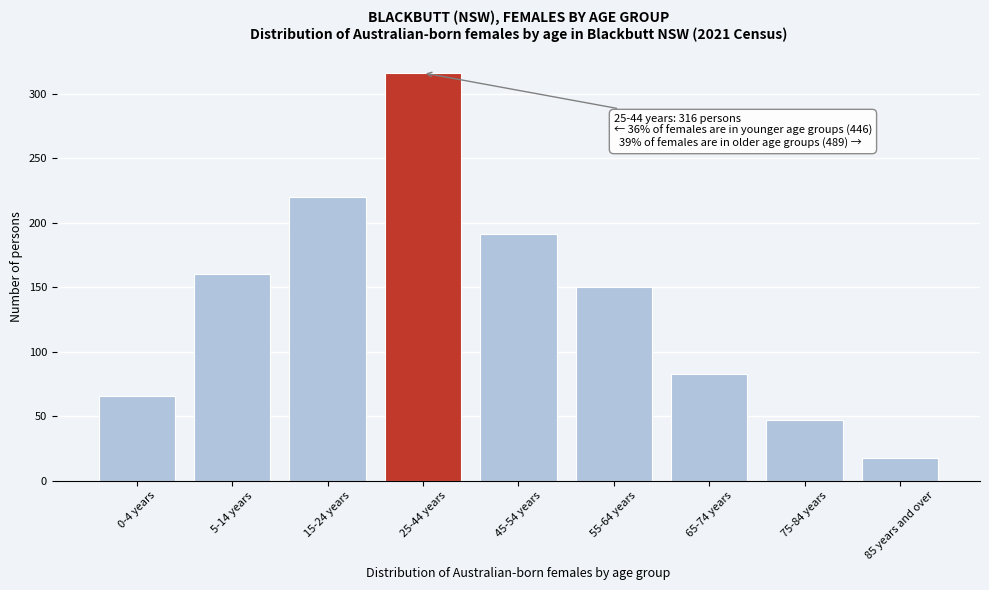

Reading right to left, what are all the values shown in this chart?

18	47	83	150	191	316	220	160	66